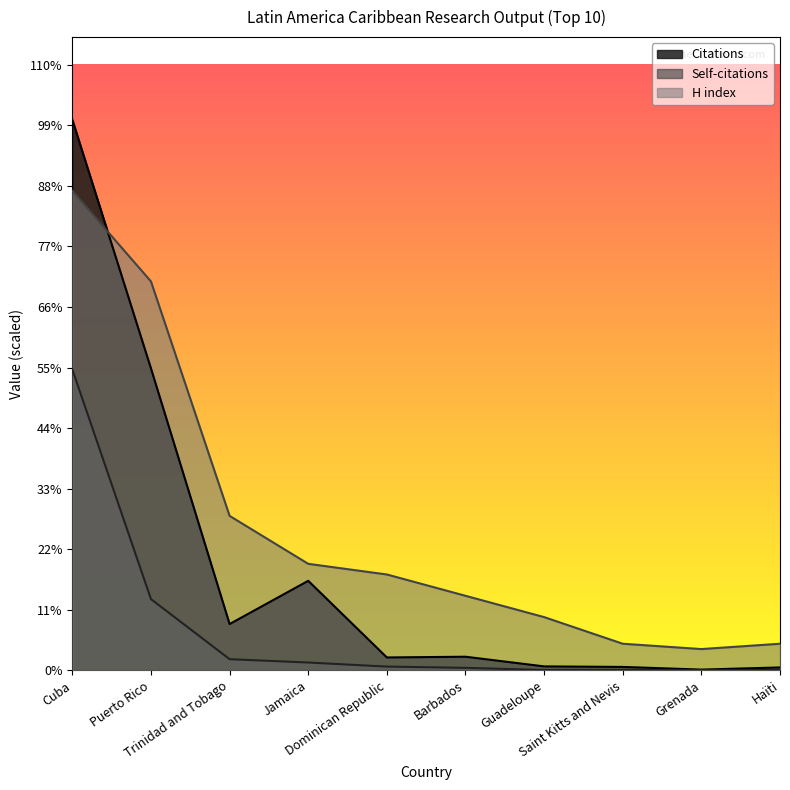

What is the approximate value of Self-citations at Puerto Rico, to the nearest 50?

5350